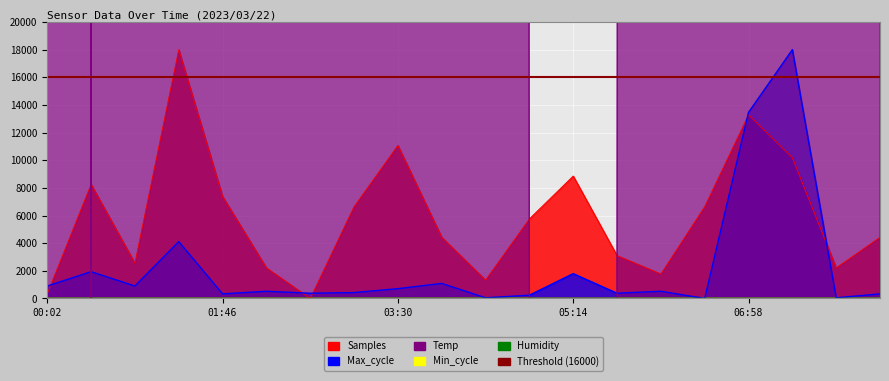

The value of Max_cycle at 05:40 is 112.8. True or false?

False